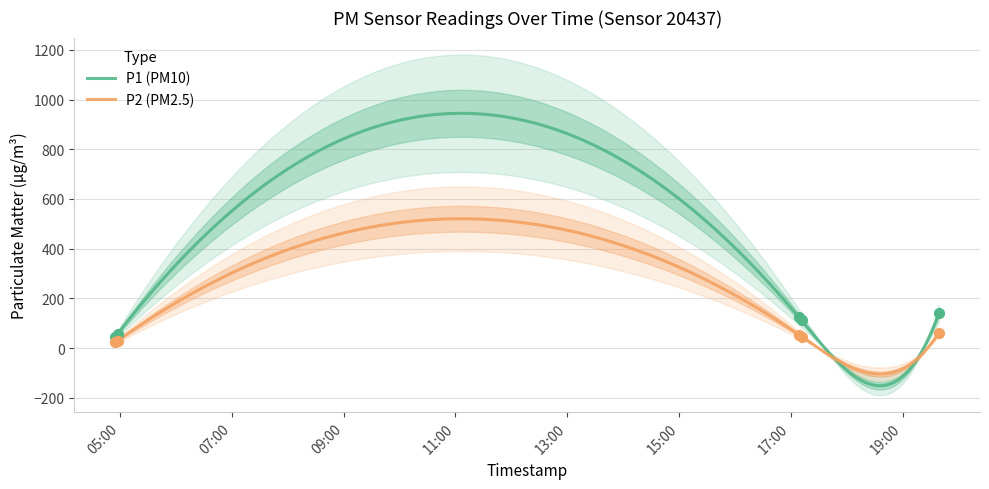

At which category is the sum across all series the highest?

2023-02-15T19:38:49